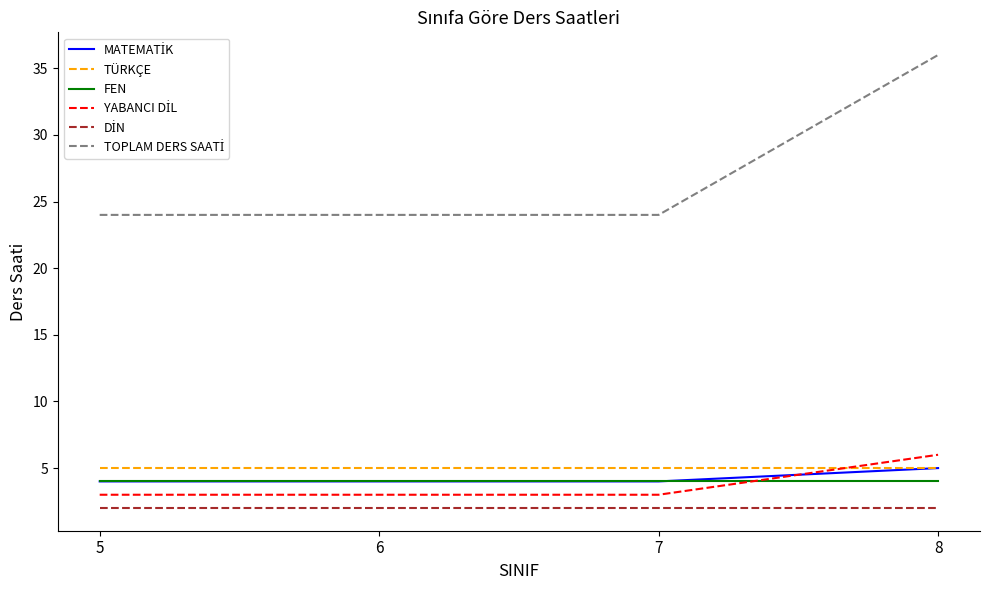

True or false: FEN and TÜRKÇE cross at least once.

False